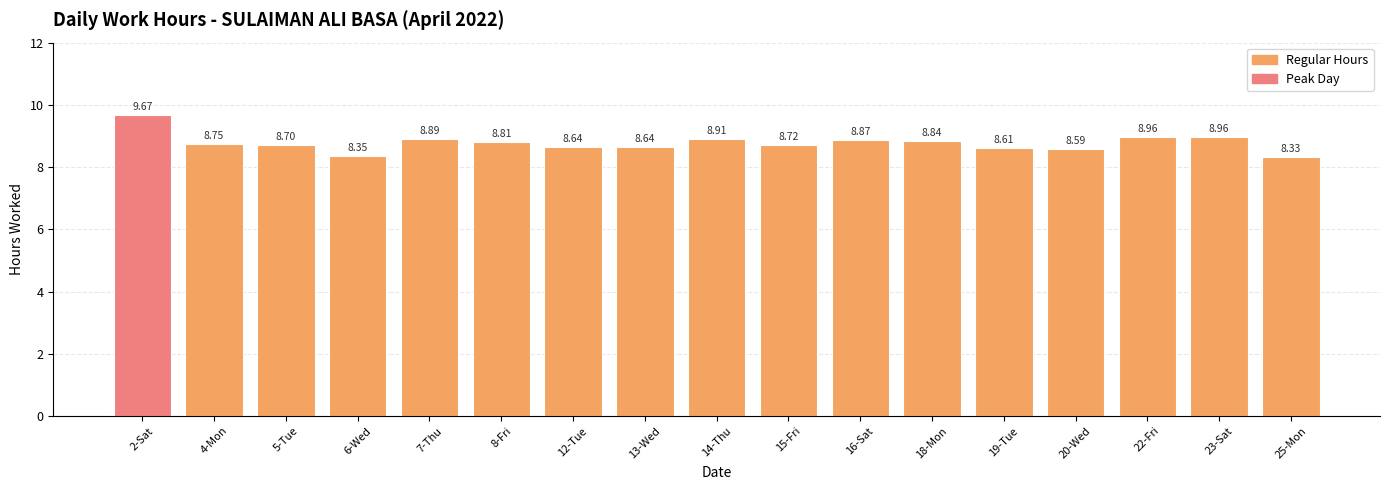

What is the value of the 3rd bar from the left?

8.7